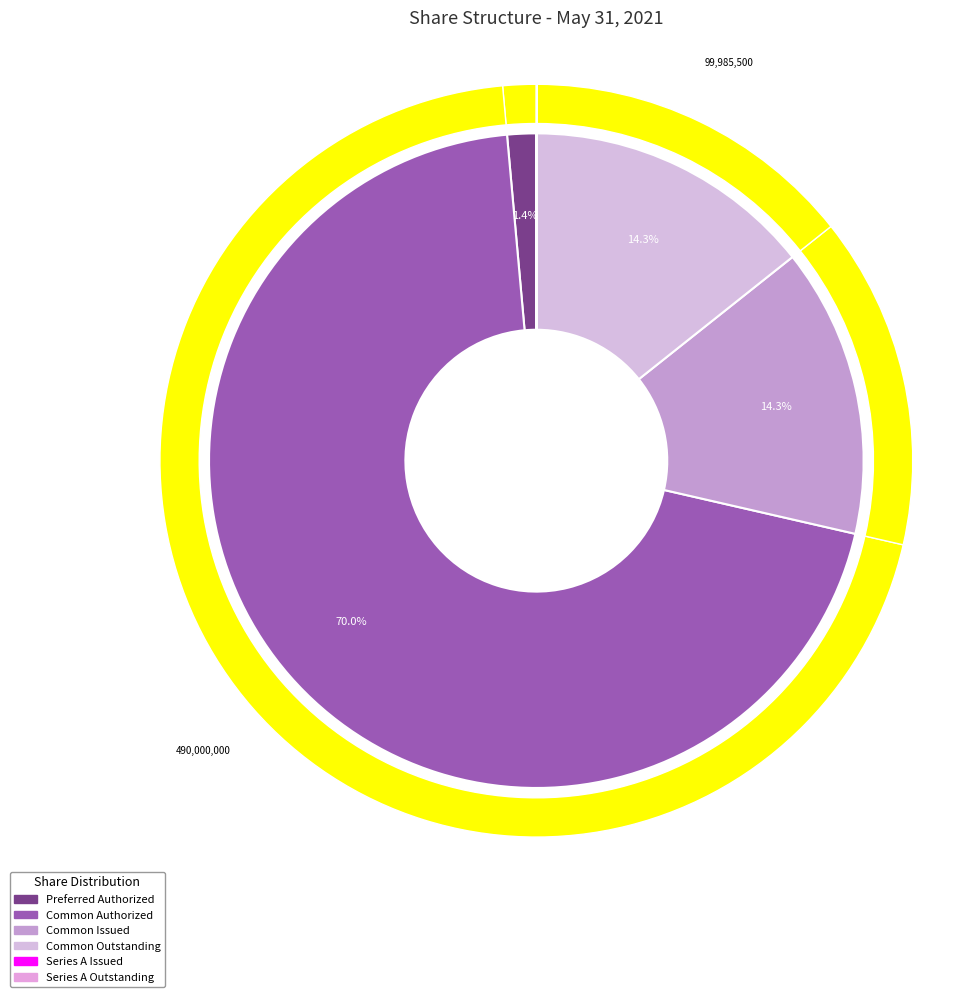

To the nearest percent, what portion does Common stock, shares authorized represent?

70%